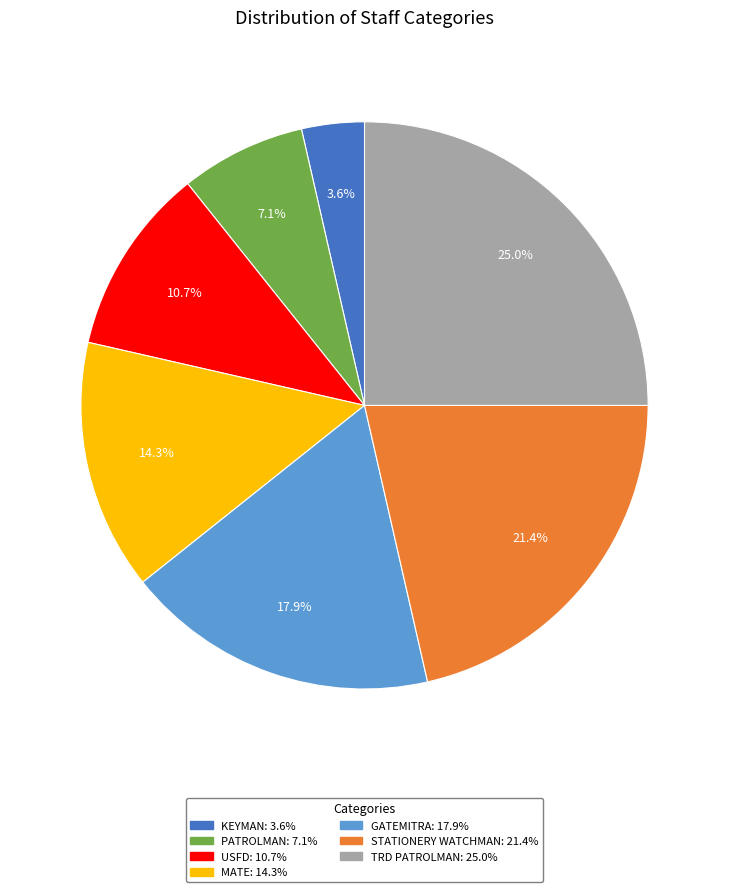

Is it true that PATROLMAN is 19% of the pie?

False